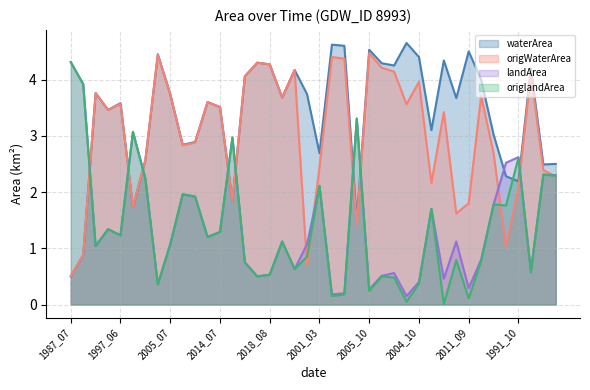

What are all the series names shown in the legend?

waterArea, origWaterArea, landArea, origlandArea